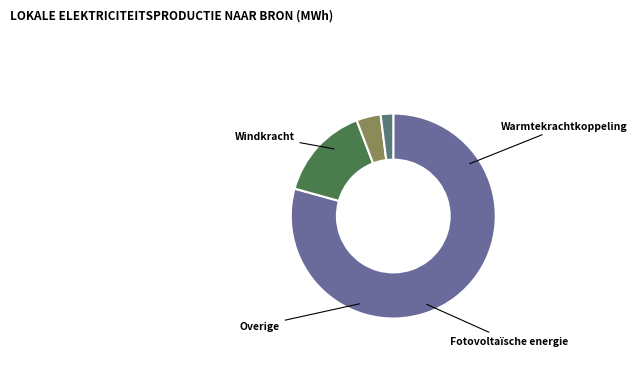

To the nearest percent, what portion does Windkracht represent?

79%